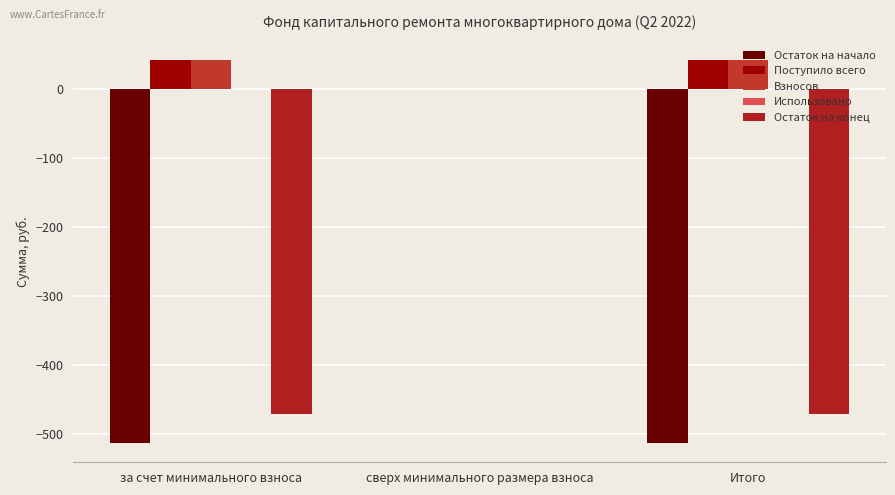

What is the label of the 2nd bar from the right?

сверх минимального размера взноса